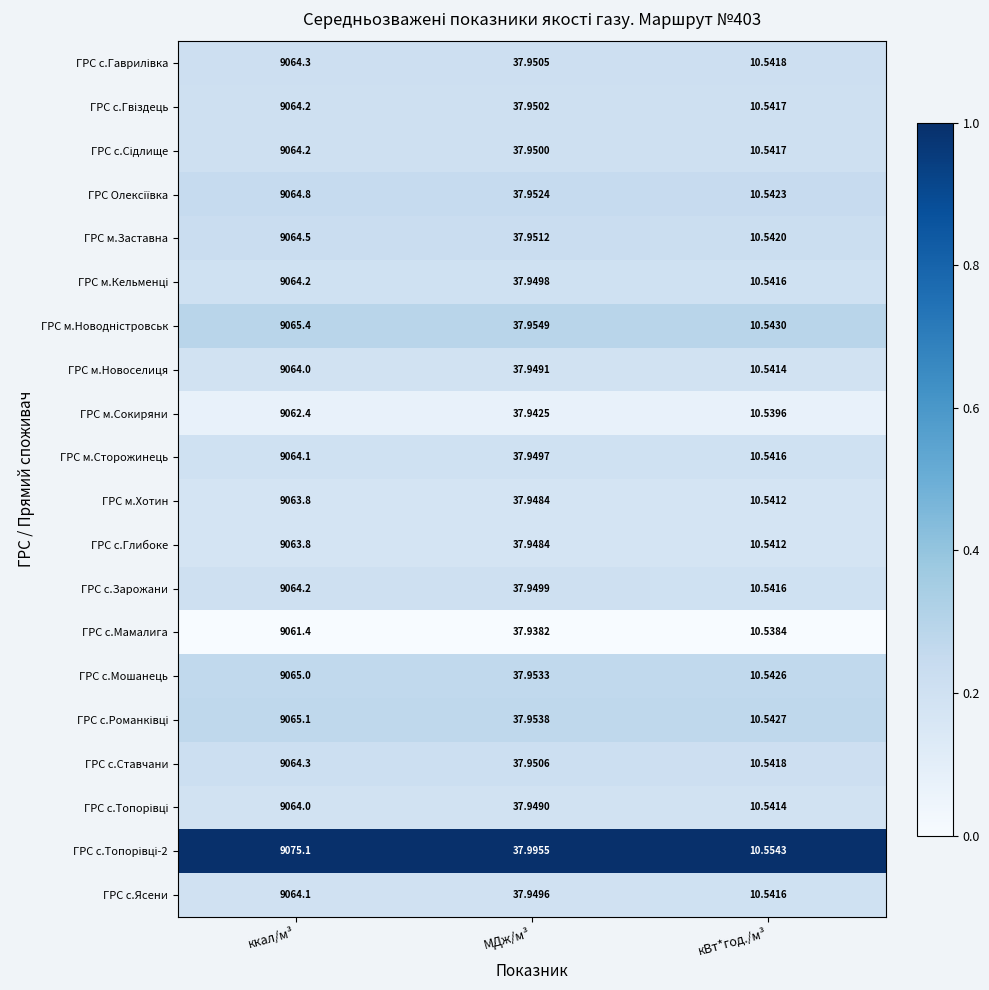

List the labels in order of ГРС м.Сокиряни value, largest first.

ккал/м³, МДж/м³, кВт*год./м³